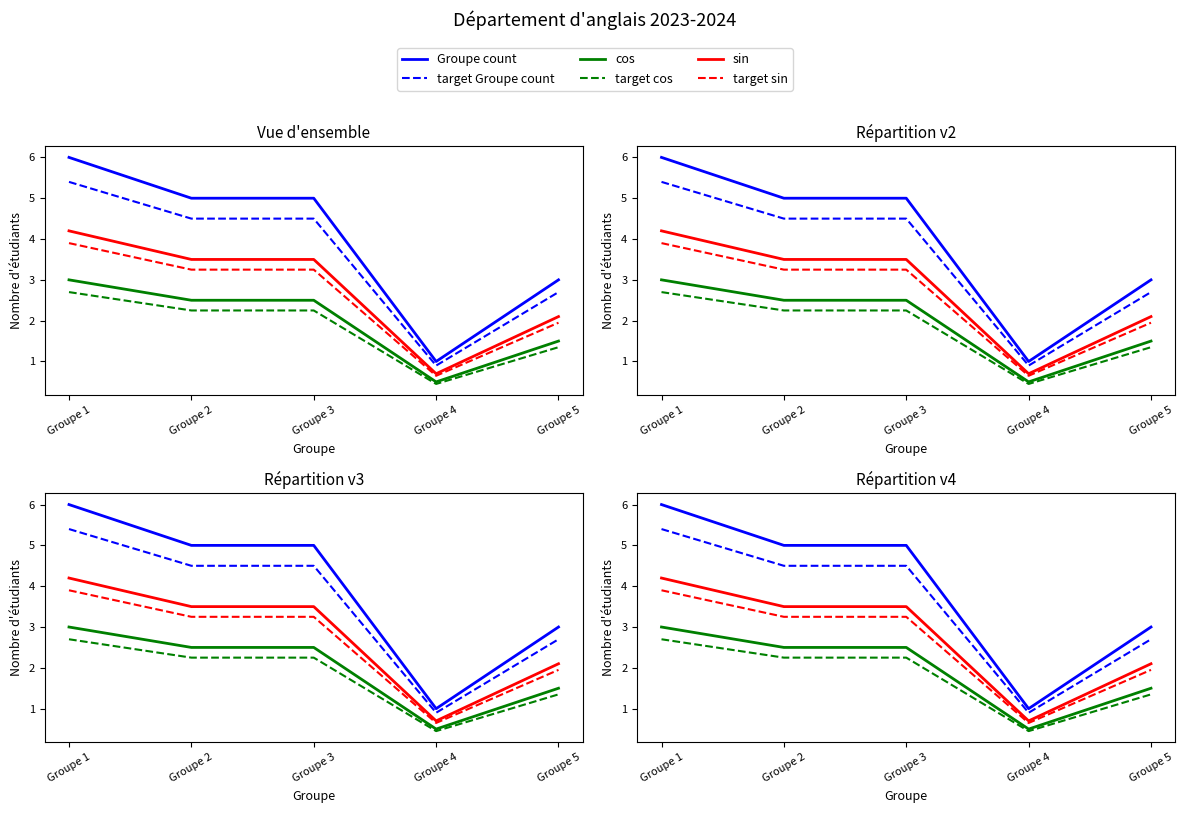

What is the minimum value shown in the chart?

0.5